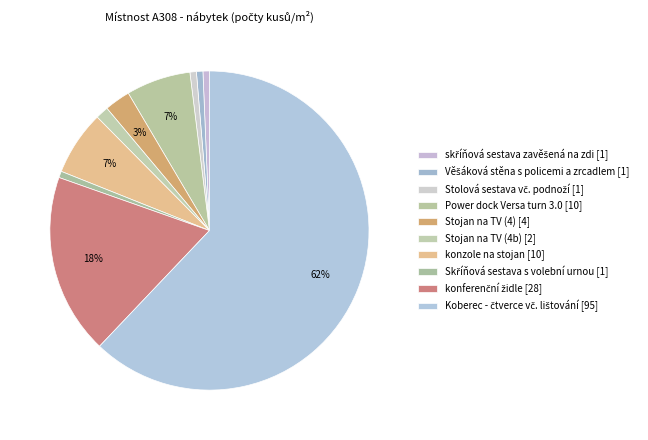

What is the change in value from Stojan na TV (4) to Skříňová sestava s volební urnou?

-3